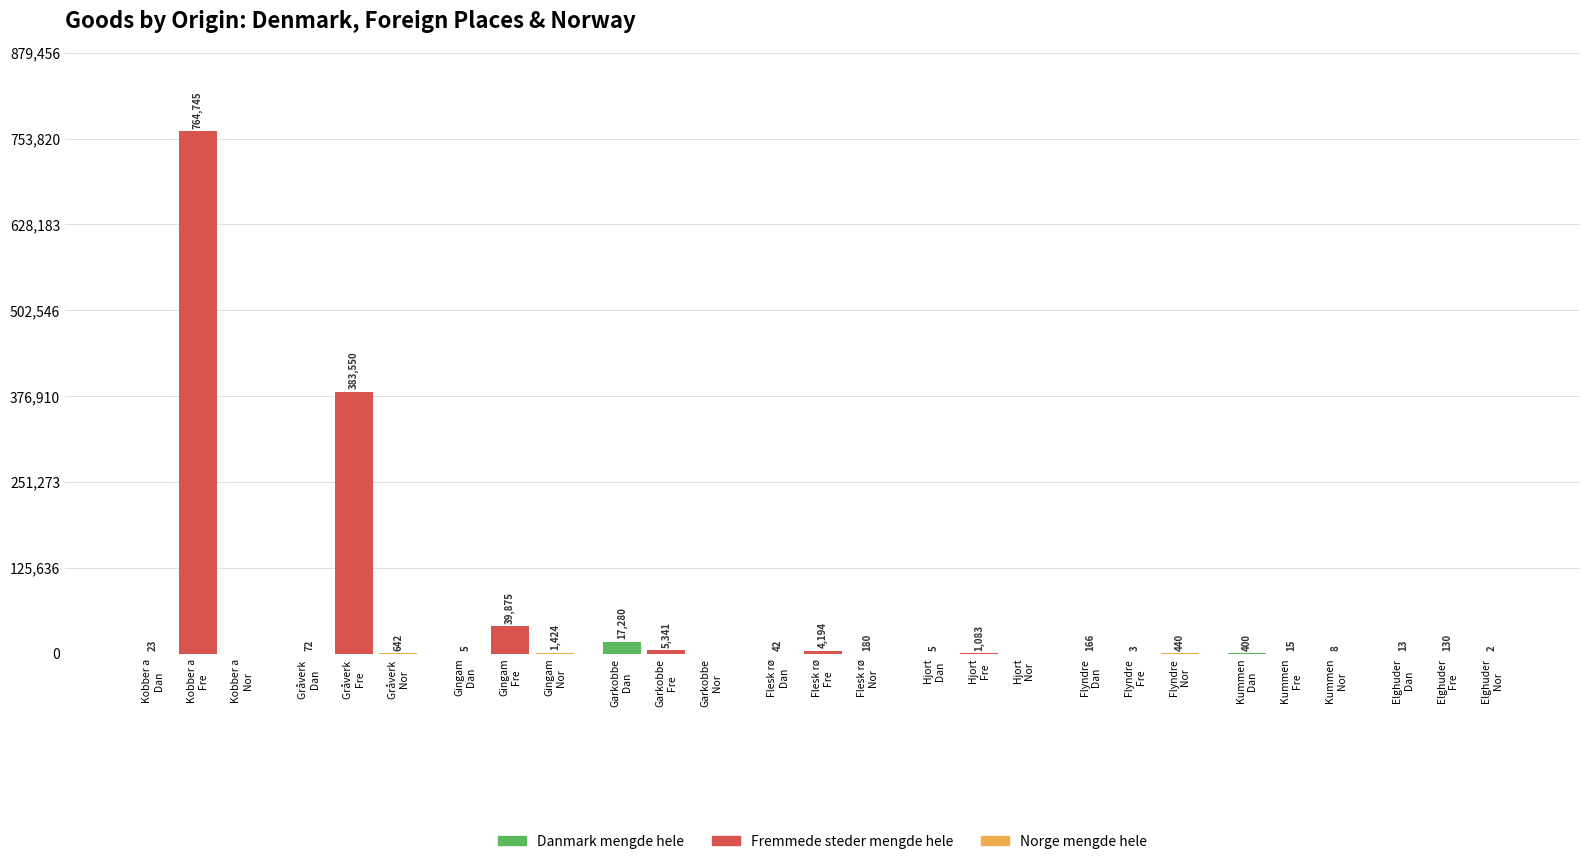

What is the sum of all values?

1219638